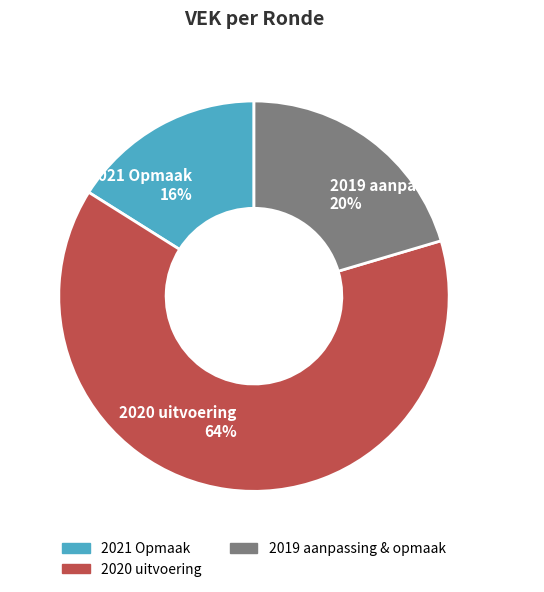

What is the largest slice in the pie chart?

2020 uitvoering 64%